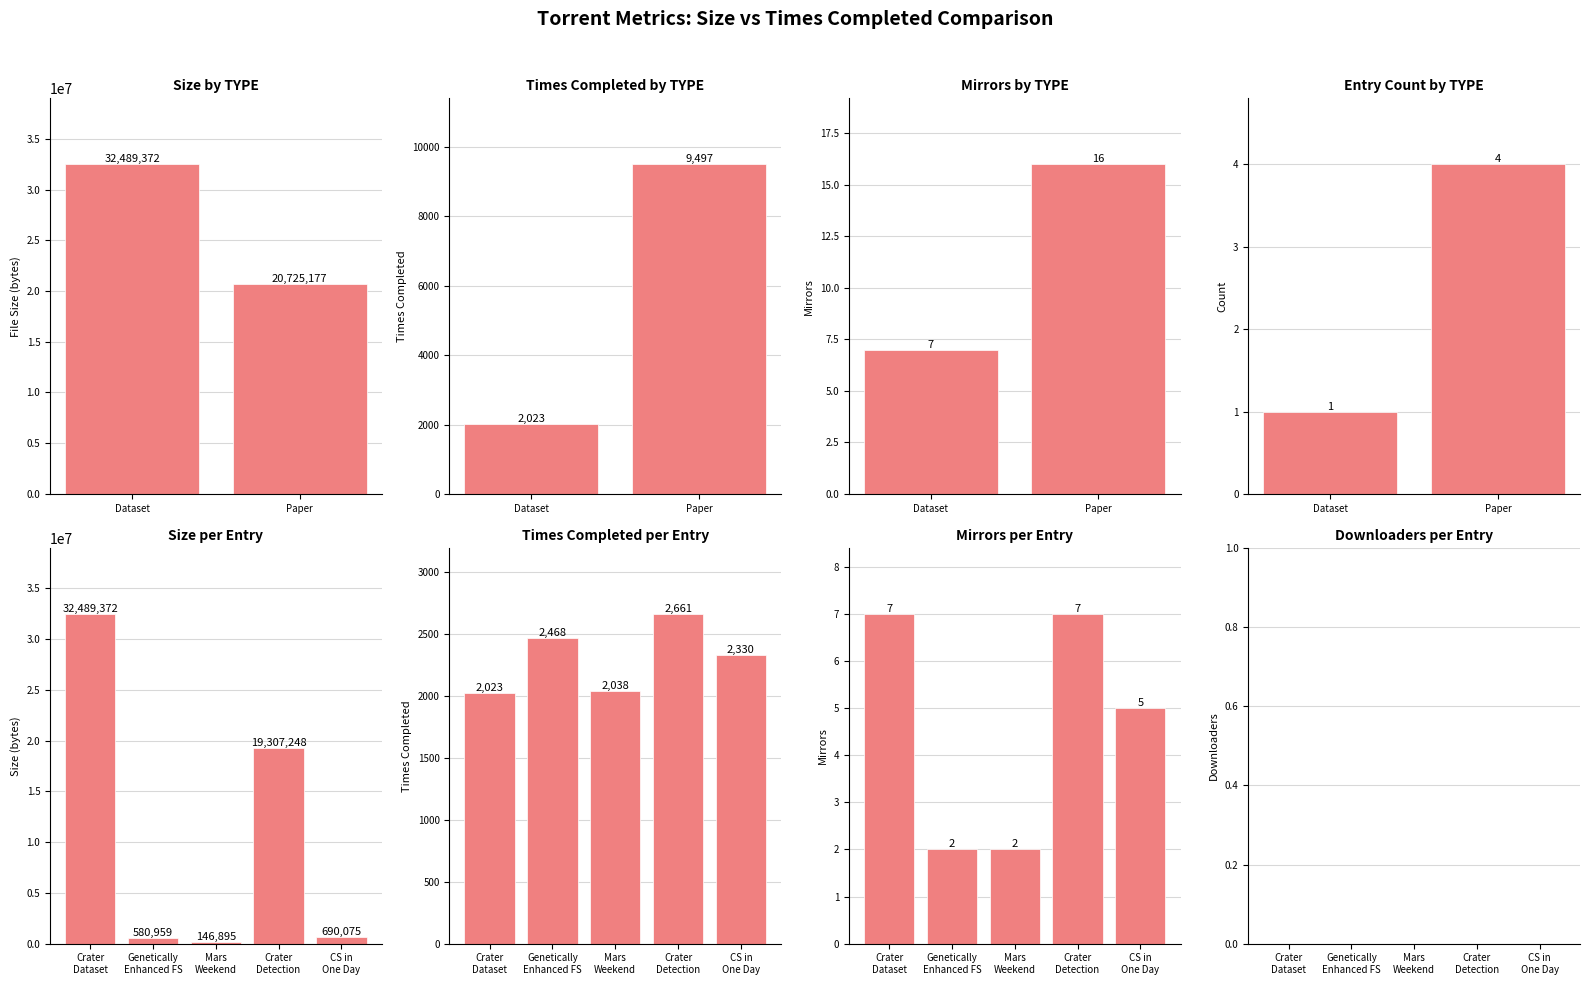

The MIRRORS series shows 7 at Crater Dataset. True or false?

True